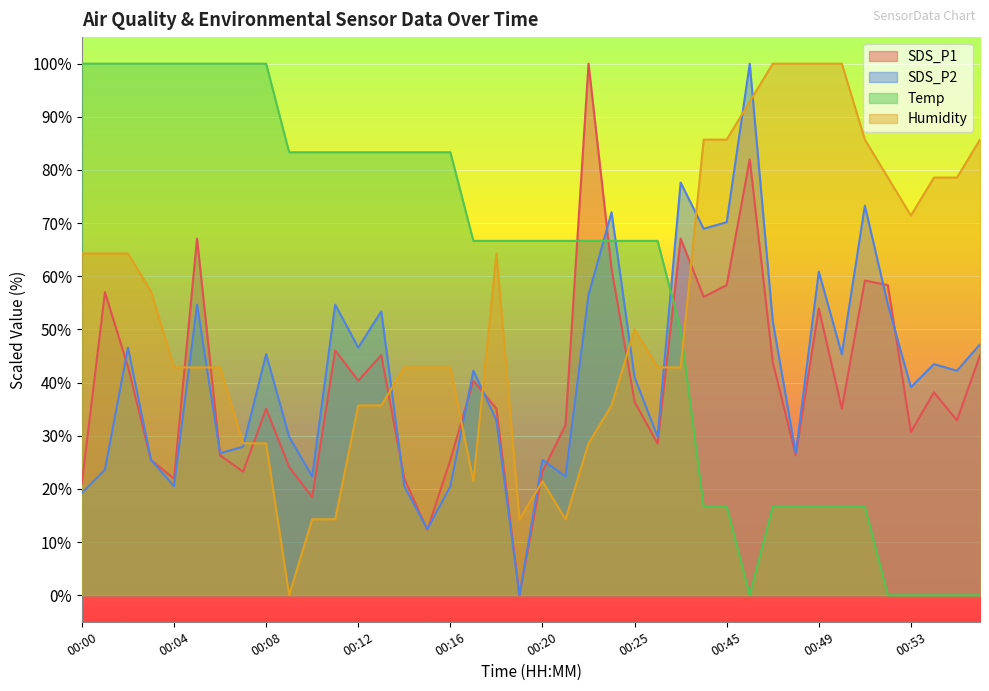

At 00:44, list the series in order from smallest to largest.

Temp, SDS_P1, SDS_P2, Humidity